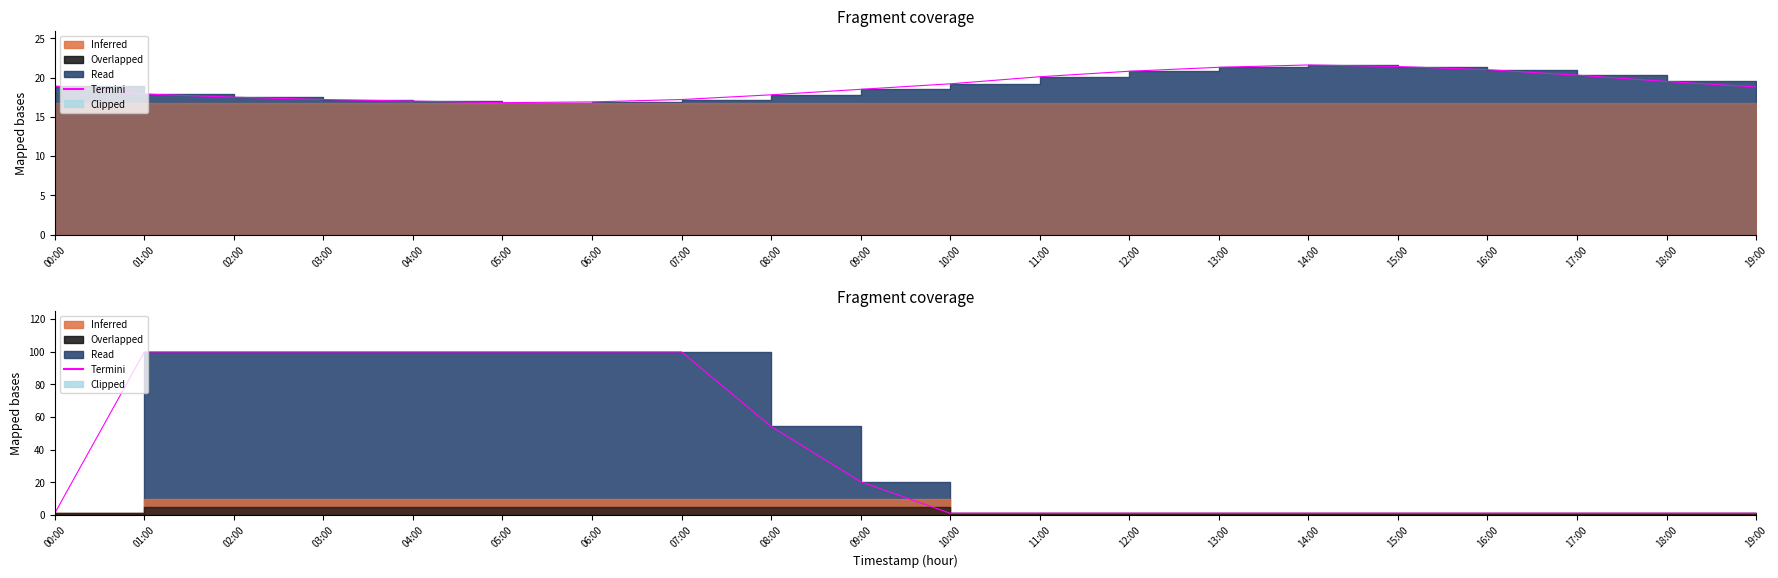

What is the value of the 8th point from the left?

99.9